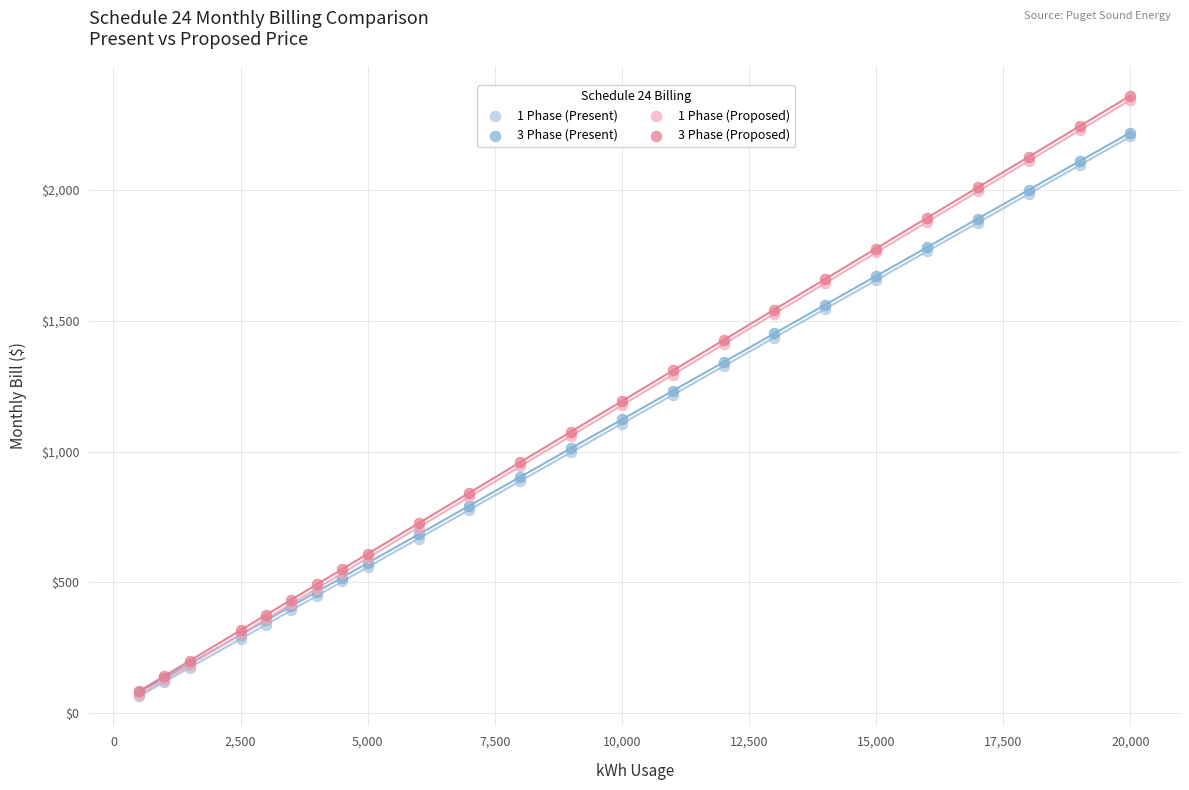

Which series has the largest Y range (max minus min)?

3 Phase (Proposed)